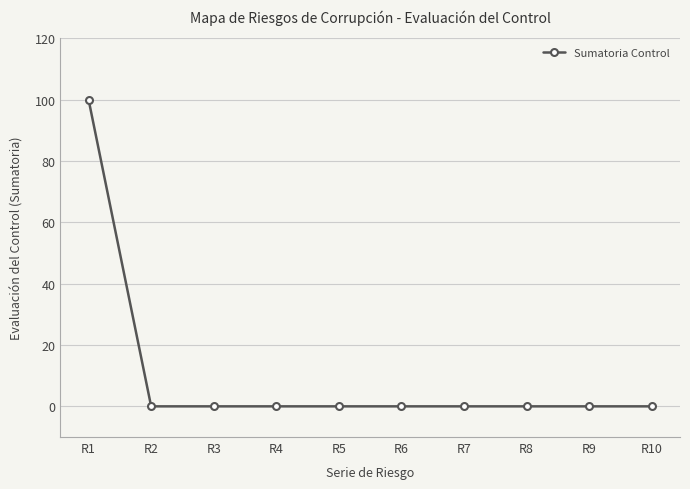

What is the sum of all values?

100